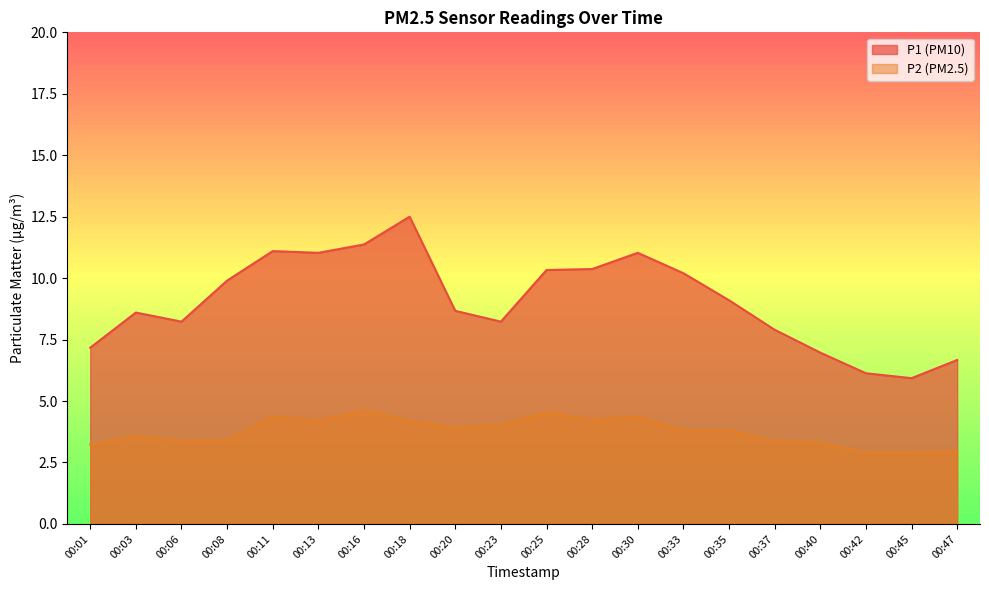

In P1, how many points are higher than both neighbors (excluding endpoints)?

4